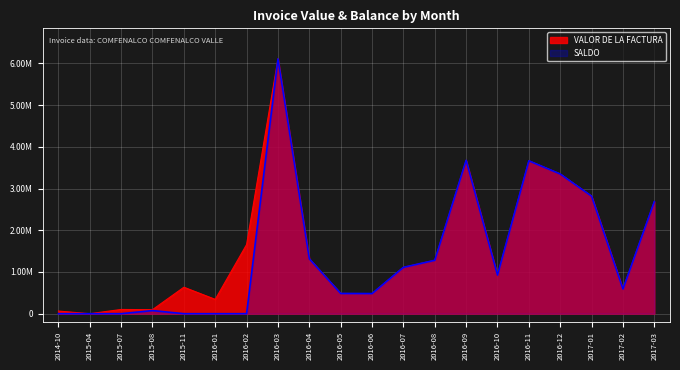

Where is the first local maximum for SALDO?

2015-08